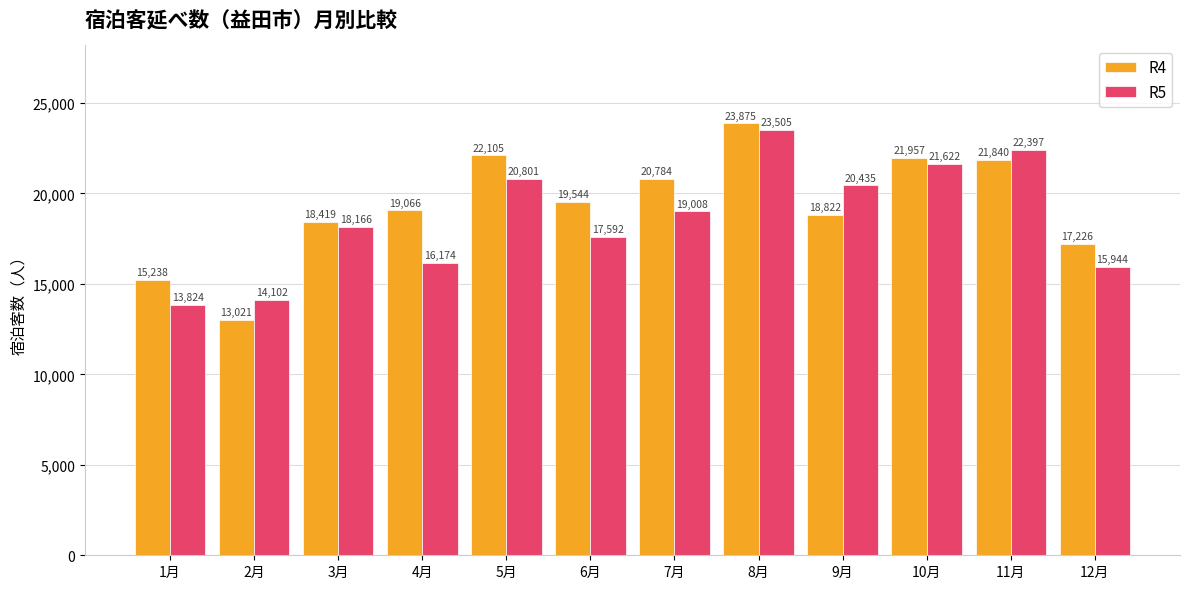

How many bars are there in total?

24